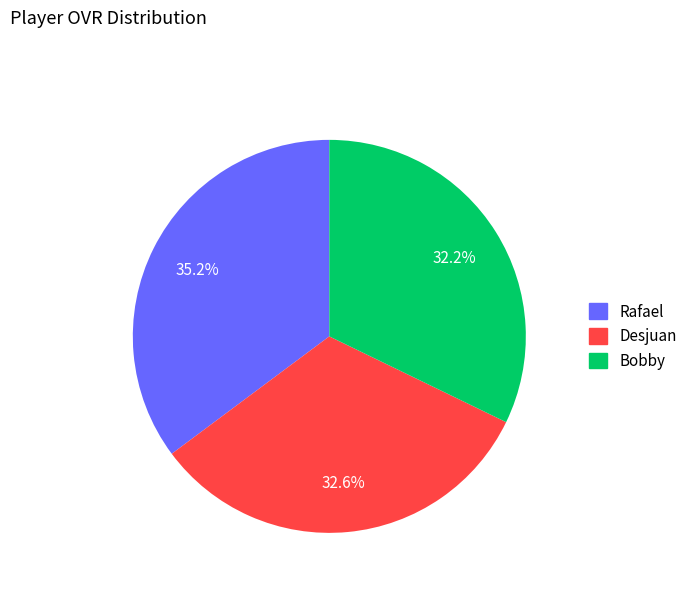

How many slices are in this pie chart?

3